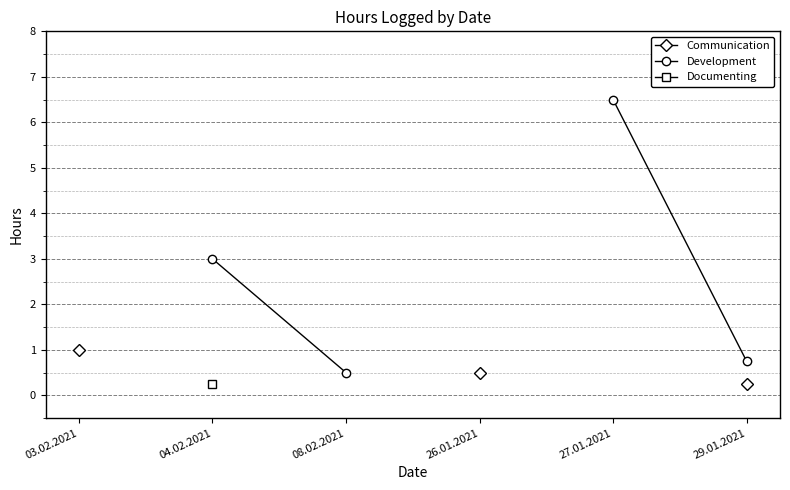

The value of Communication at 29.01.2021 is 0.2. True or false?

True